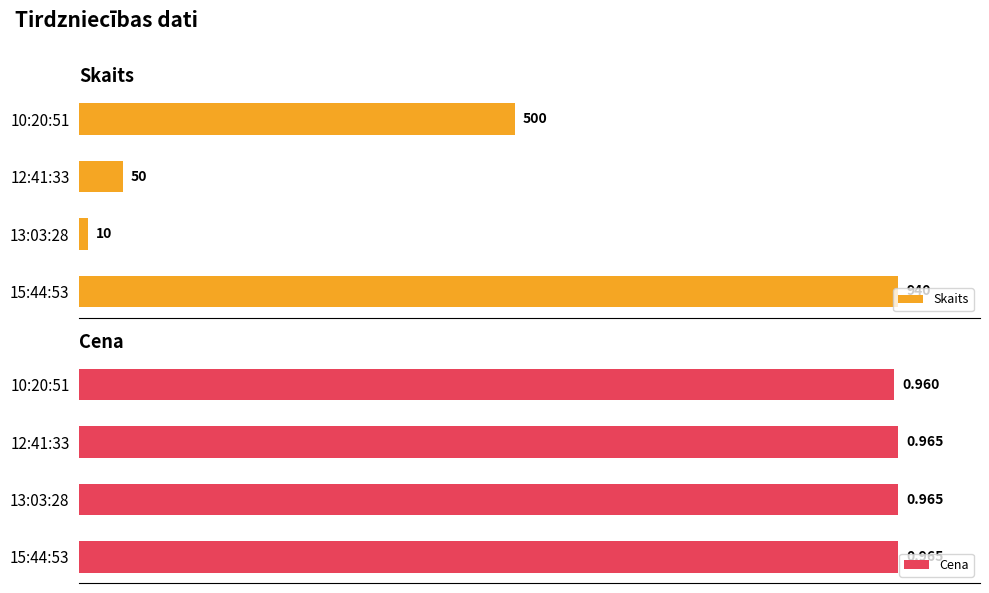

Count the number of data series in this chart.

2